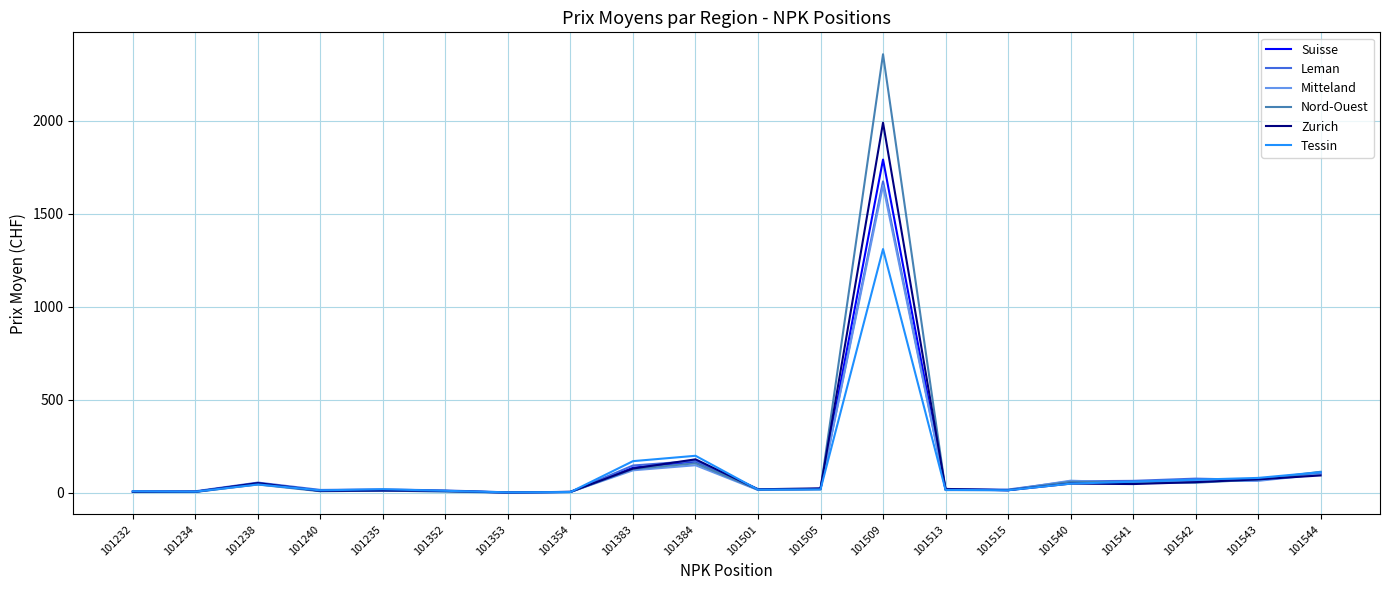

The Suisse series shows 17.0 at 101501. True or false?

True